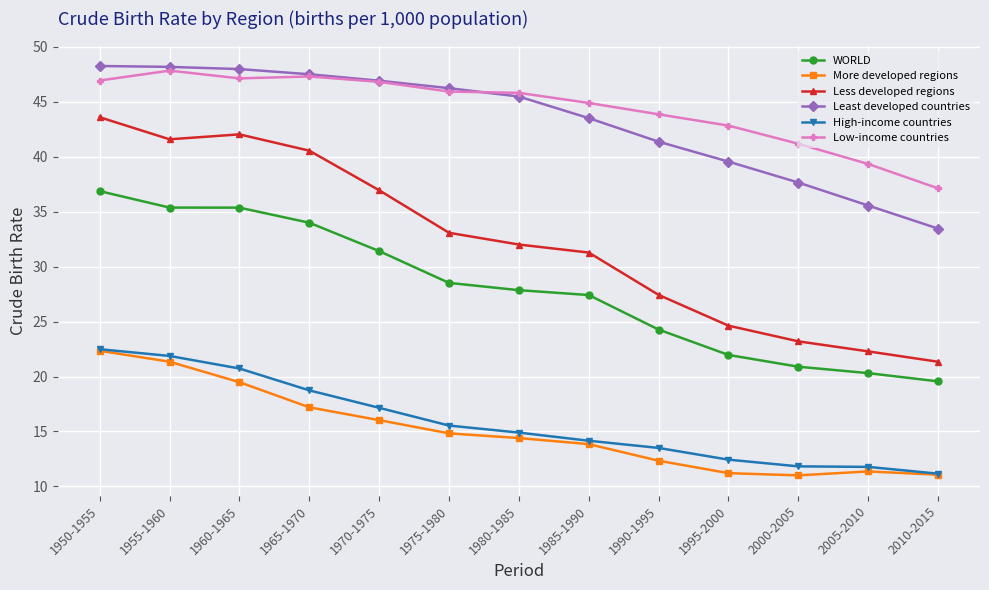

What is the sum of the WORLD values at 1985-1990 and 2010-2015?

47.0